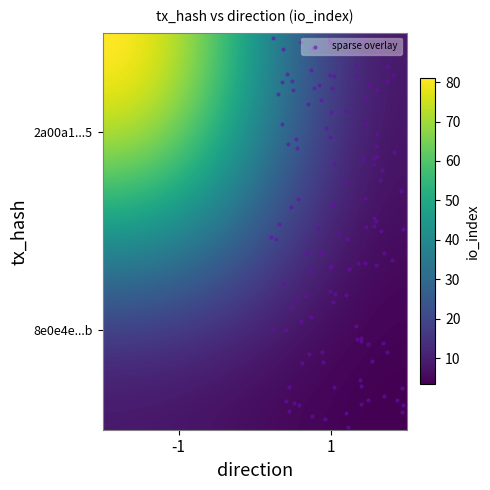

The 8e0e4e83a67a3c7626ded426c2f4ea808fc294b series shows 1 at direction. True or false?

True